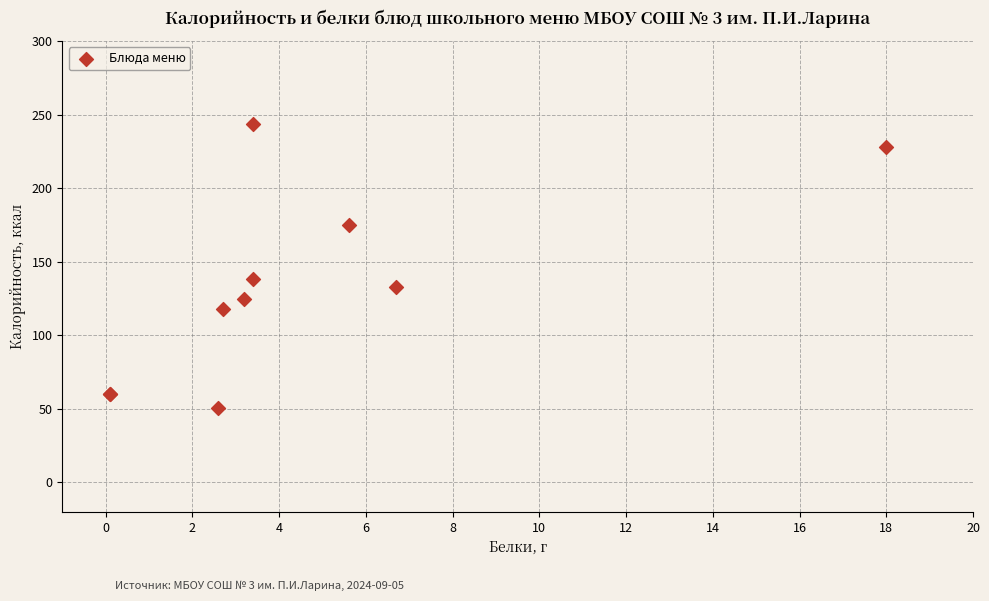

What Y value in the scatter plot is closest to 147?

138.0